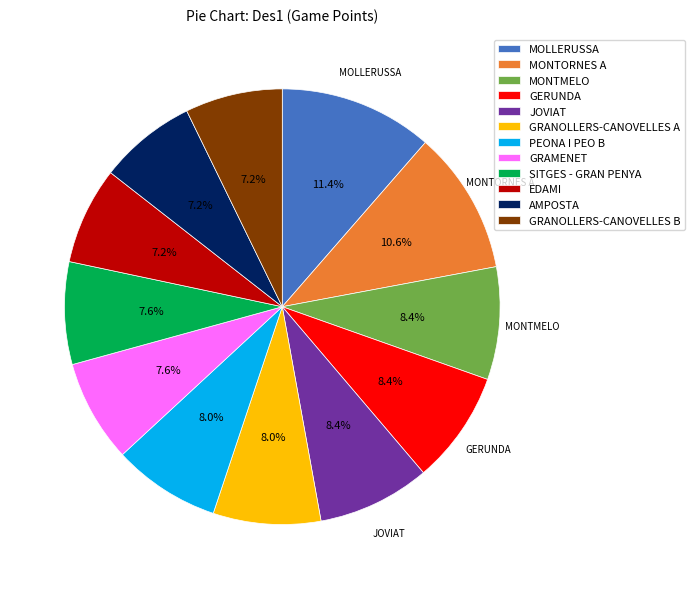

Does any single category account for the majority?

No